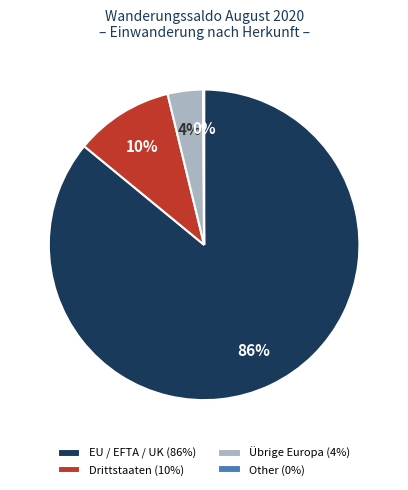

True or false: Drittstaaten (10%) accounts for 10% of the total.

True